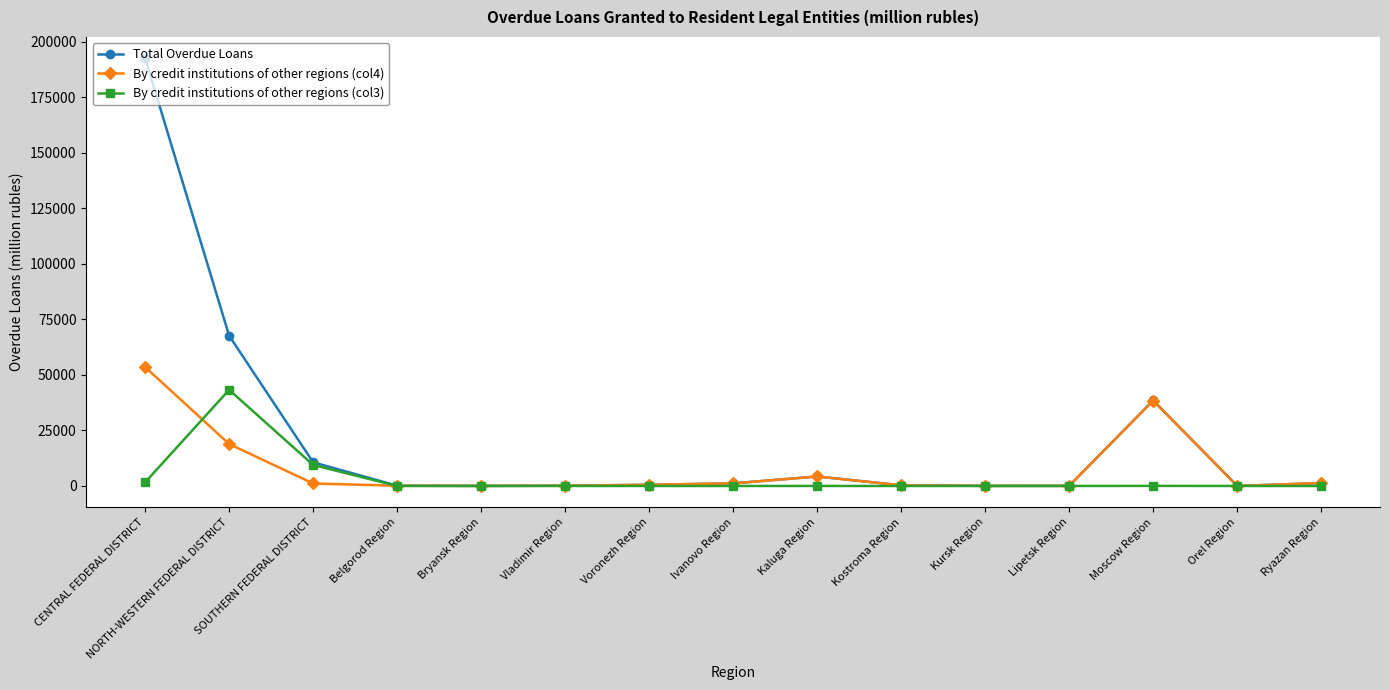

Is the value of By credit institutions of other regions (col3) at Kaluga Region greater than the value of Total Overdue Loans at NORTH-WESTERN FEDERAL DISTRICT?

No